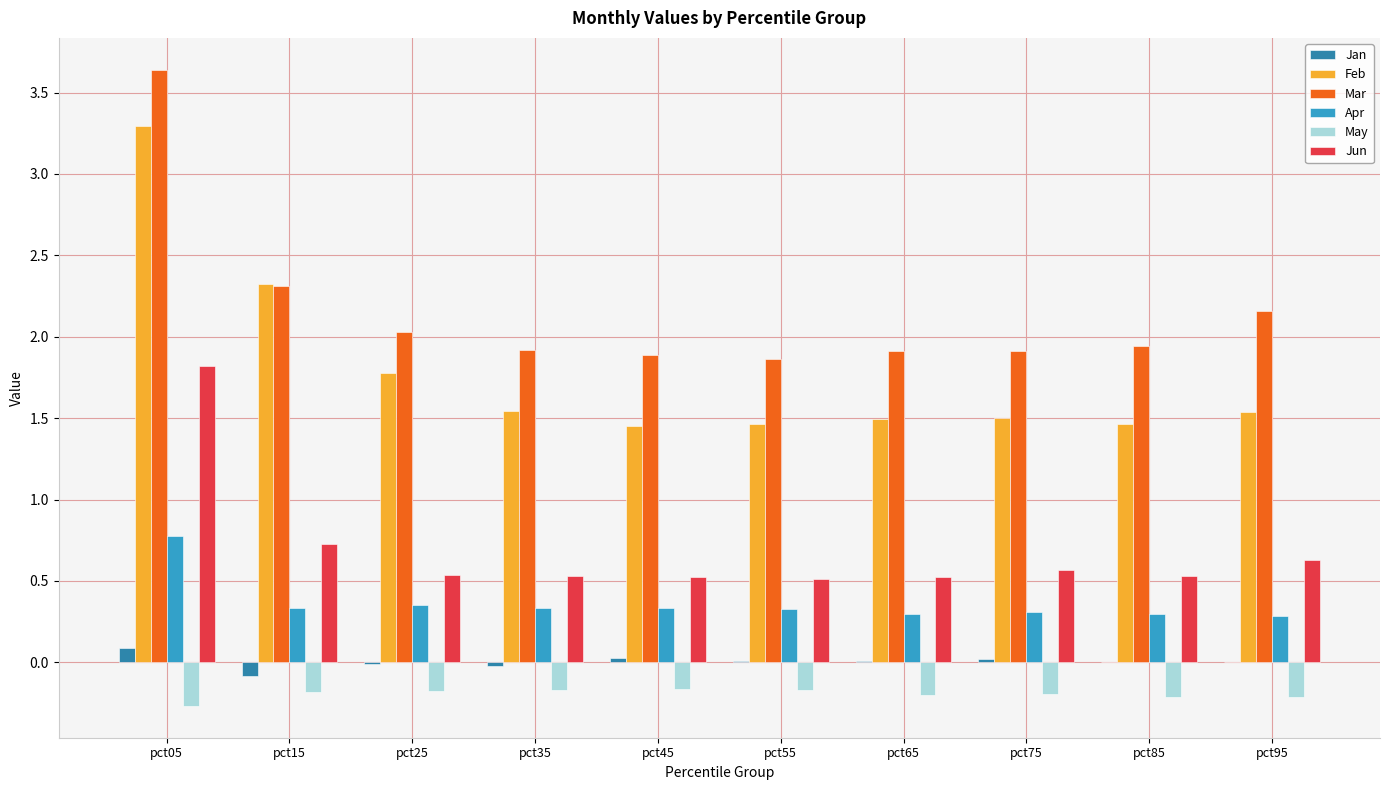

Which series has the largest total across all categories?

Mar